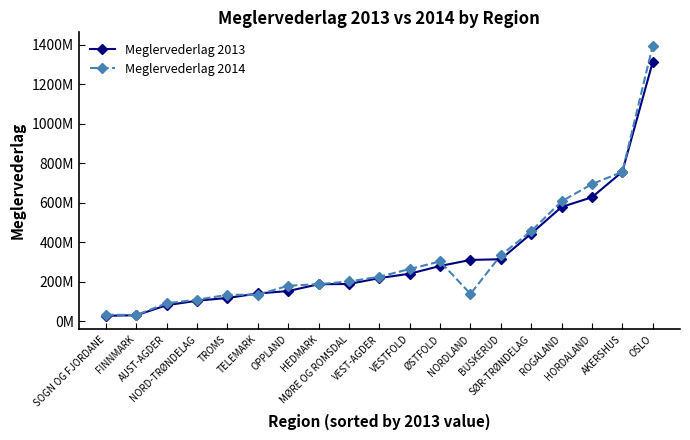

Is the value of Meglervederlag 2014 at AKERSHUS greater than the value of Meglervederlag 2013 at ØSTFOLD?

Yes